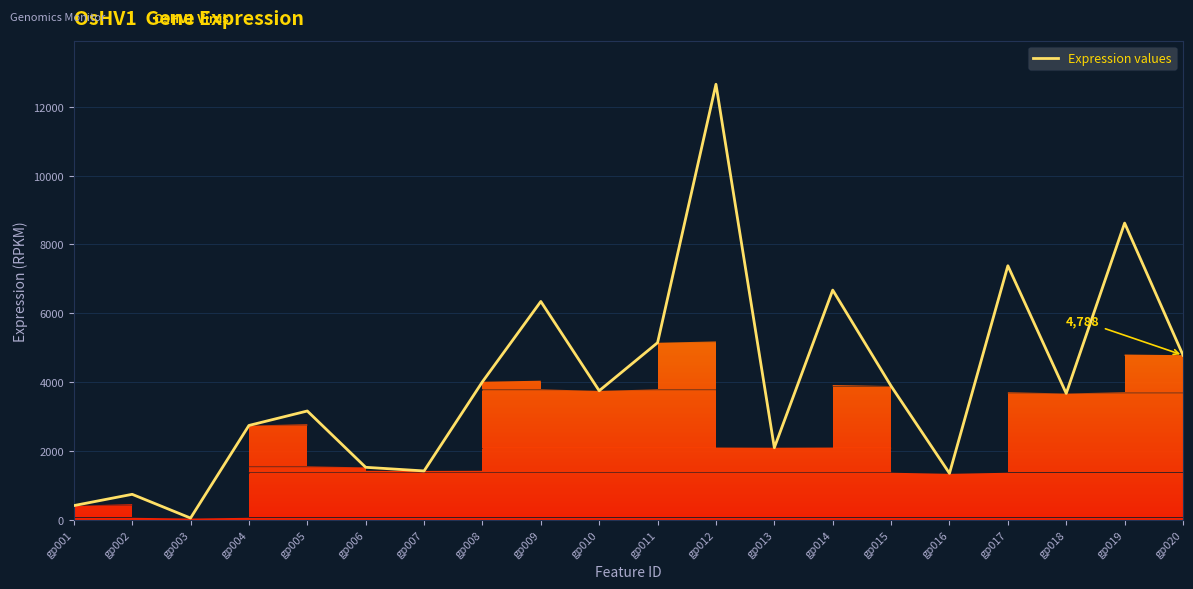

Is it true that the value at gp012 is 17440.7?

False